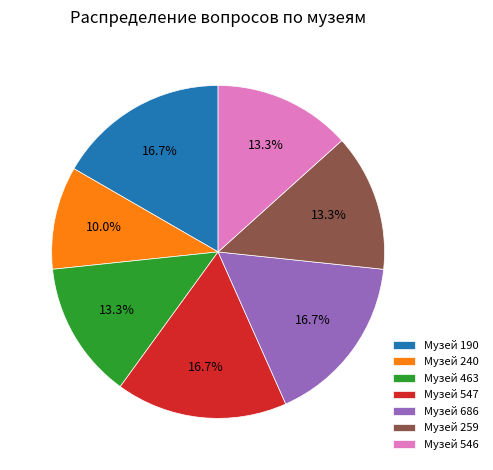

What is the ratio of the value at Музей 463 to the value at Музей 240?

1.3